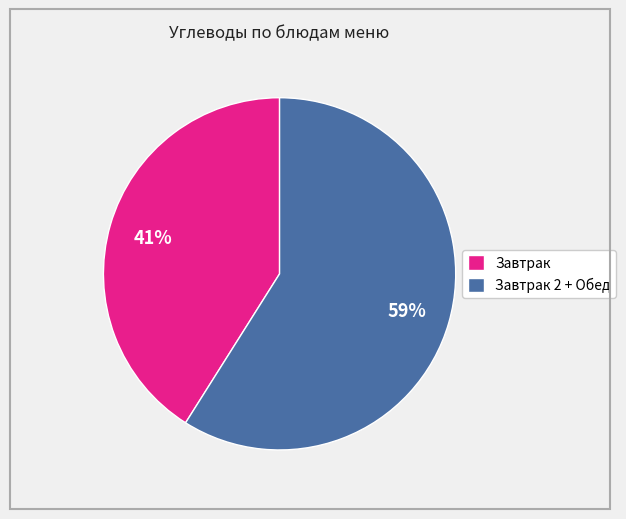

Which has a higher value, Завтрак or Завтрак 2 + Обед?

Завтрак 2 + Обед